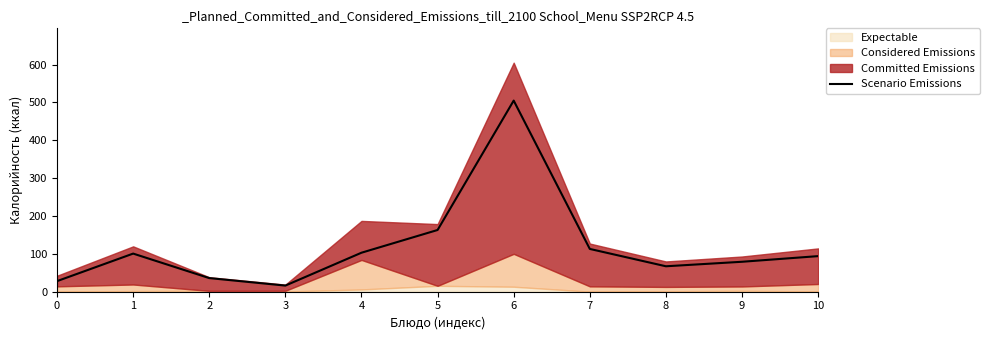

What is the maximum value shown in the chart?

504.7